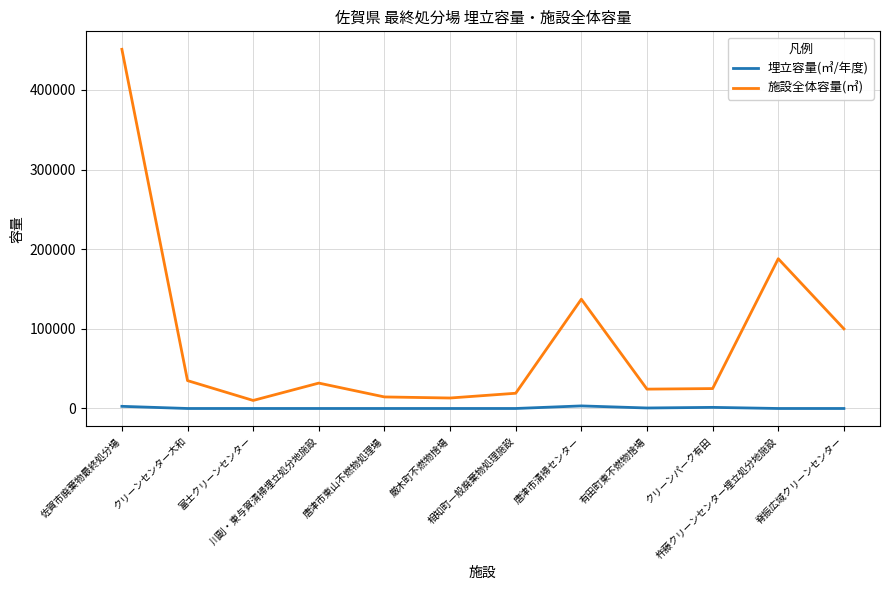

Is it true that 施設全体容量(㎥) equals 5257.2 at 有田町東不燃物捨場?

False